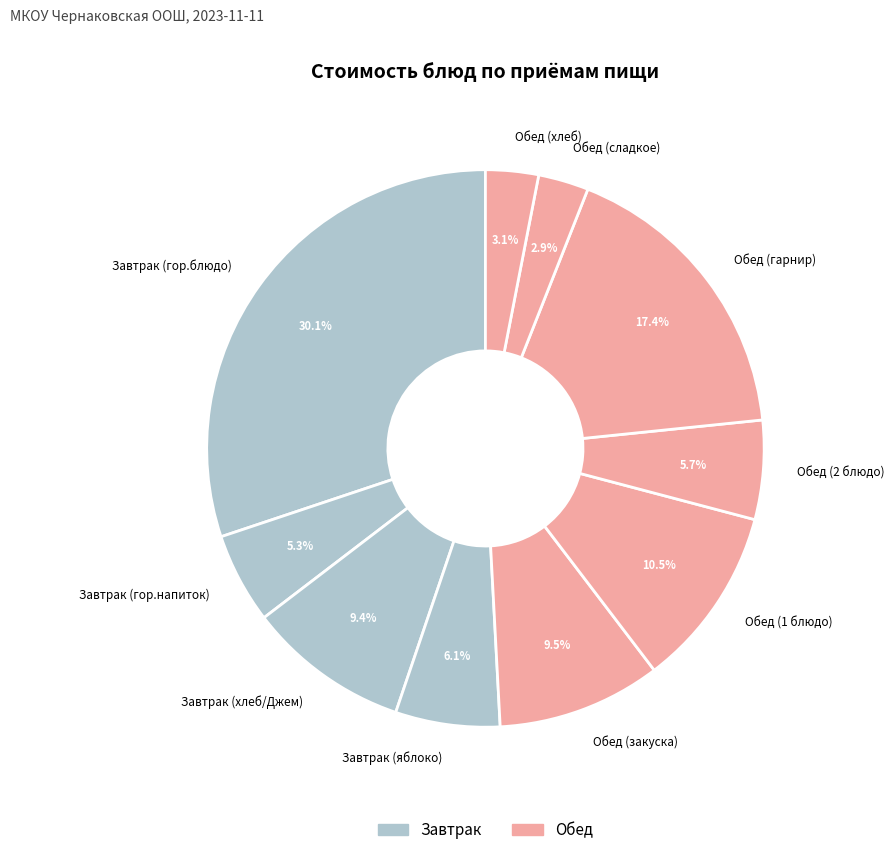

Count the number of slices in the pie.

10